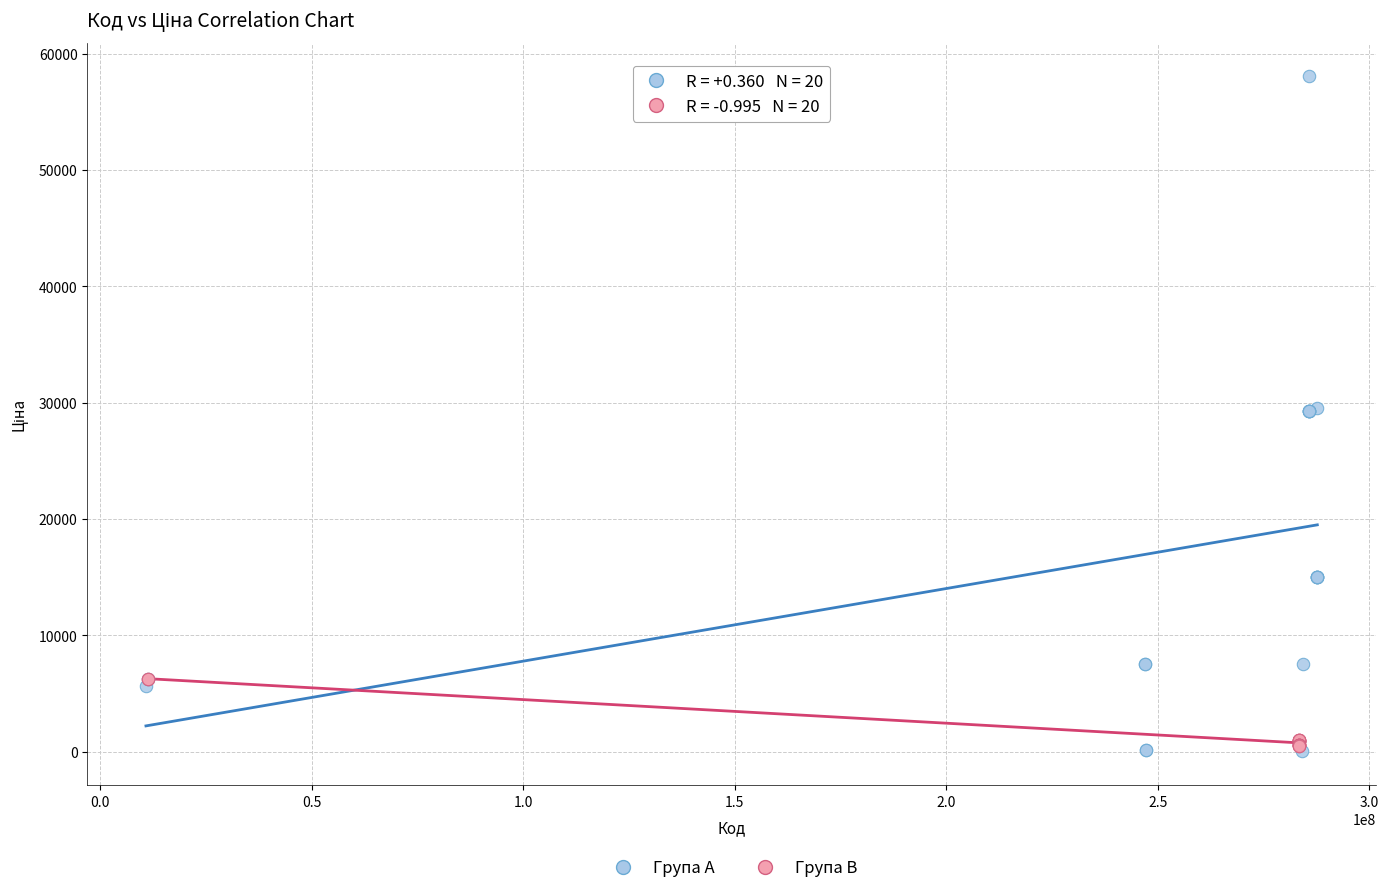

Which series has the widest spread of Y values?

Група A